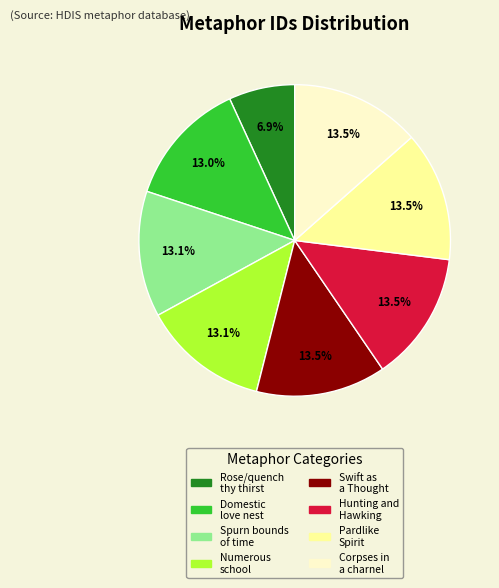

To the nearest percent, what portion does Domestic love nest represent?

13%